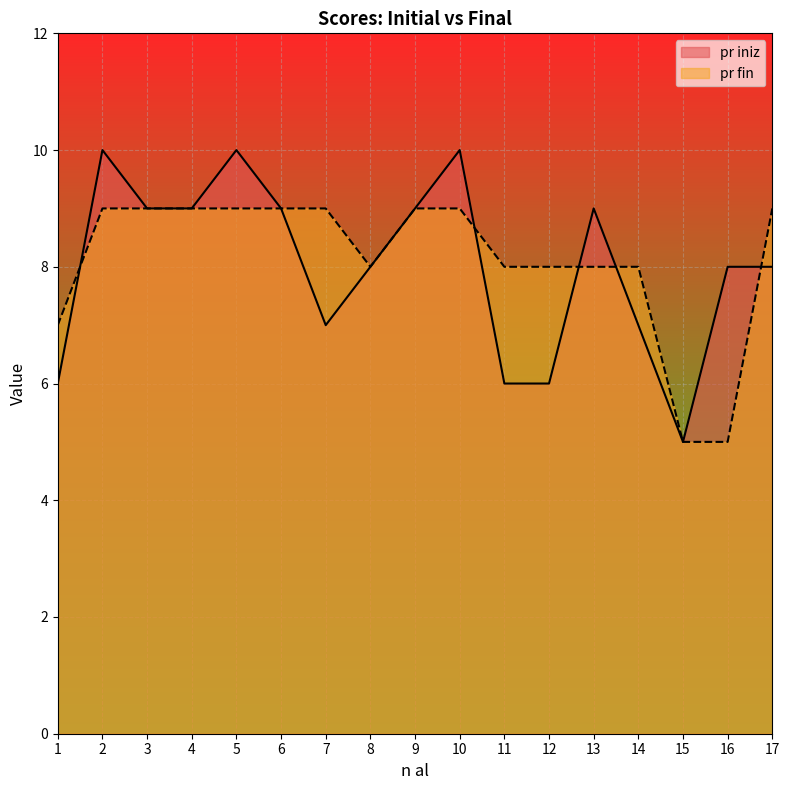

The value of pr iniz at 6 is 9. True or false?

True